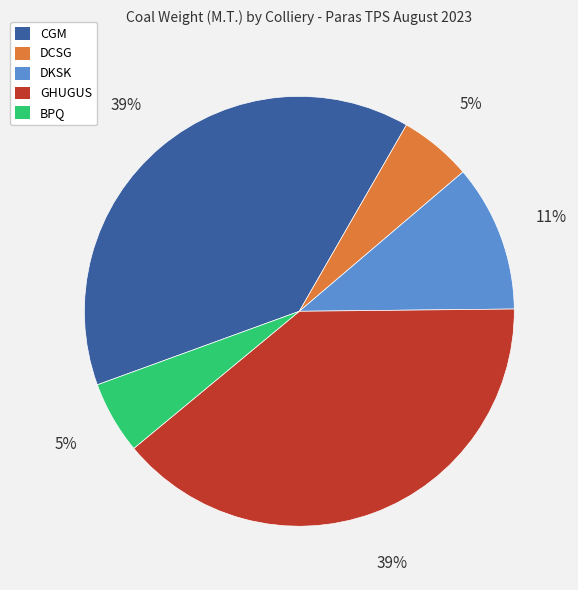

Combined, do DCSG and GHUGUS account for over 50%?

No